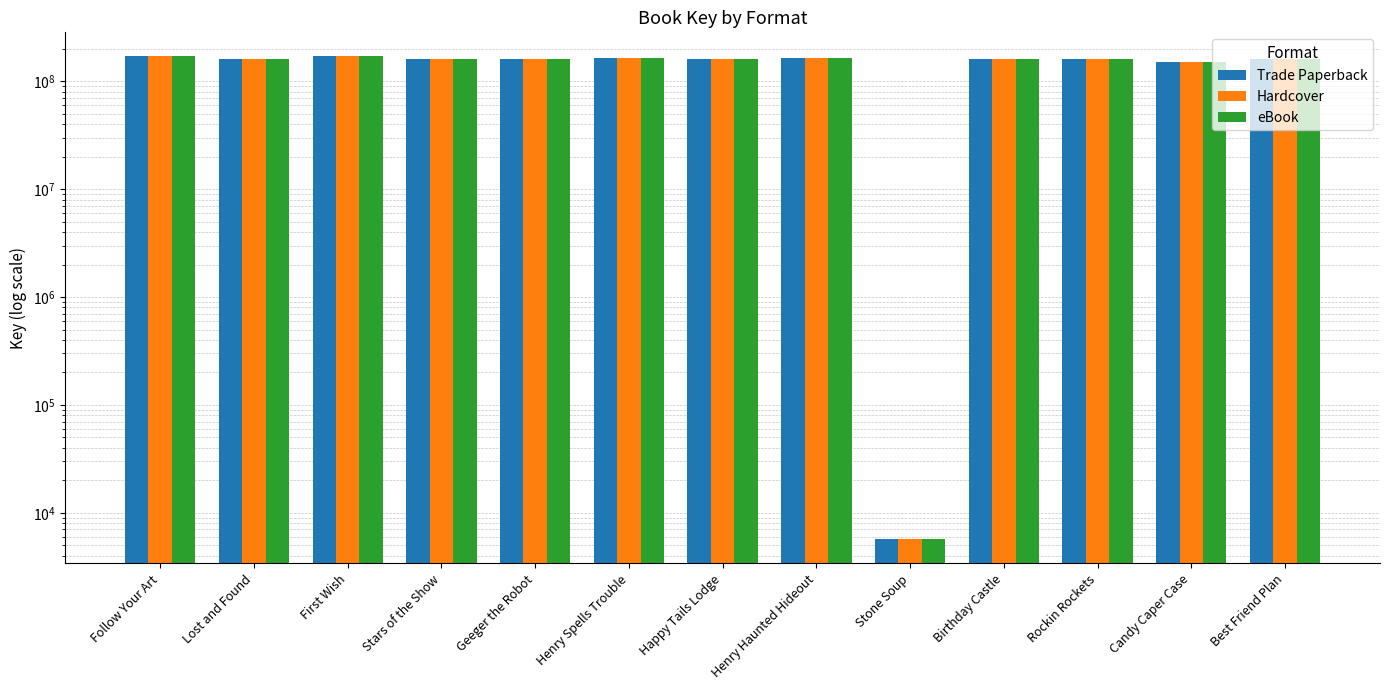

What is the sum of all Hardcover values?

1937531639